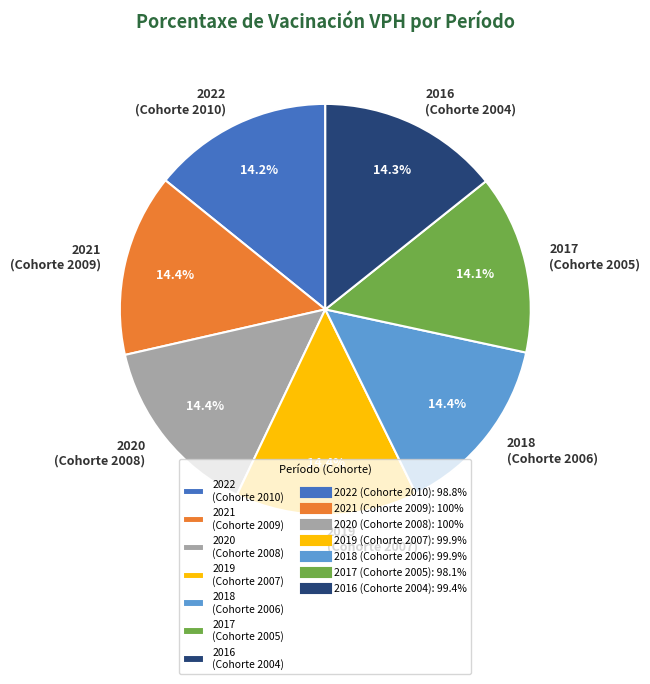

Is there a majority slice in this chart?

No